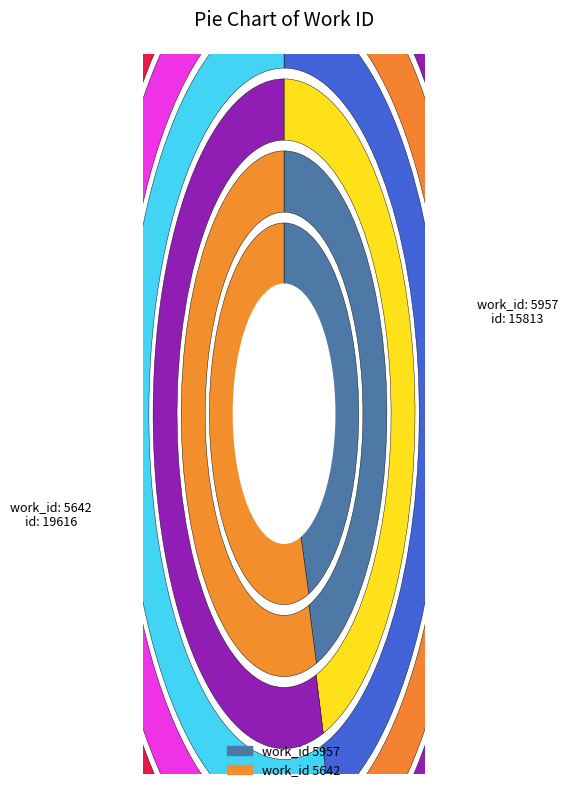

How many segments does this pie chart have?

2